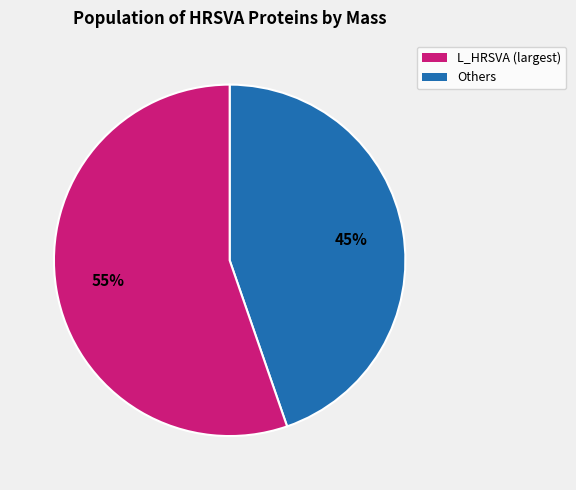

To the nearest percent, what is the average slice percentage?

50%